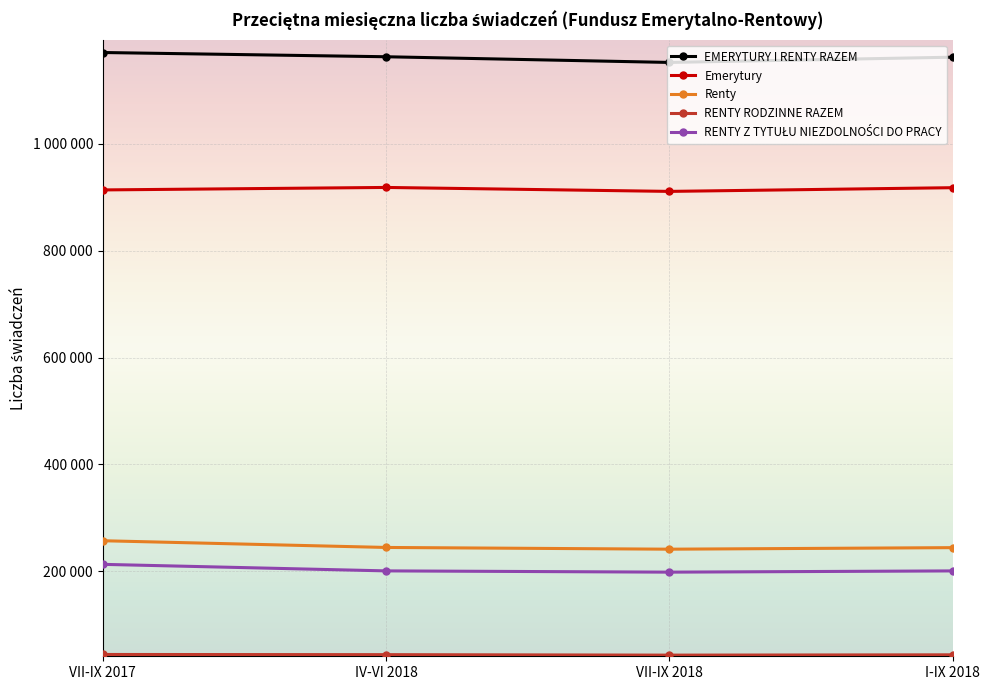

What is the maximum value for RENTY Z TYTUŁU NIEZDOLNOŚCI DO PRACY?

212905